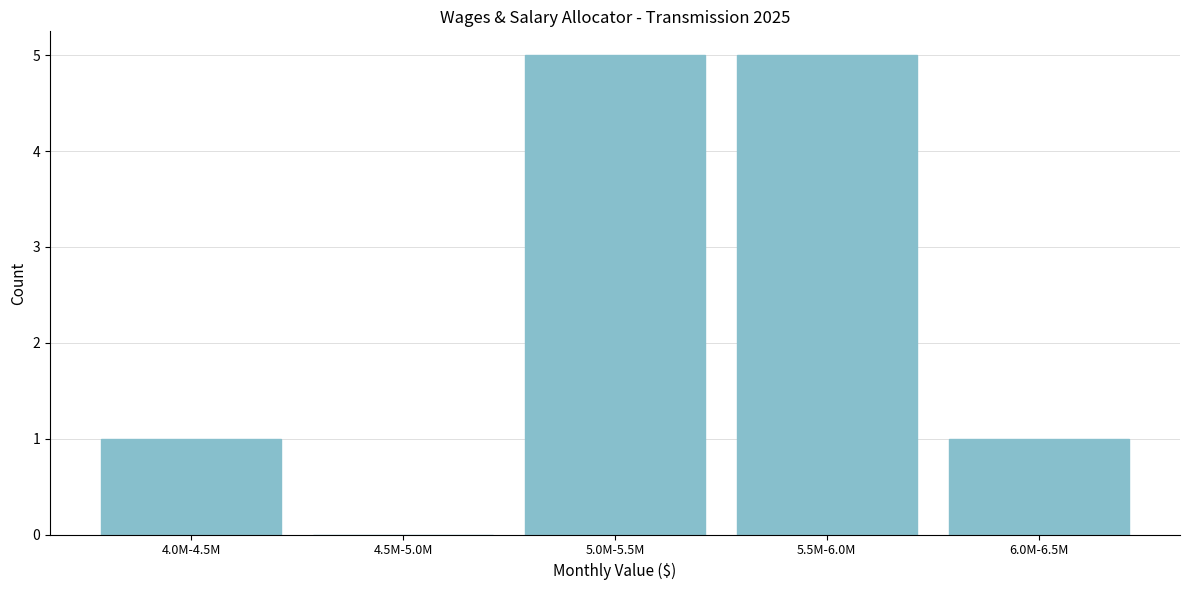

Reading left to right, transcribe all the data shown in this chart.

4.0M-4.5M=1	4.5M-5.0M=0	5.0M-5.5M=5	5.5M-6.0M=5	6.0M-6.5M=1